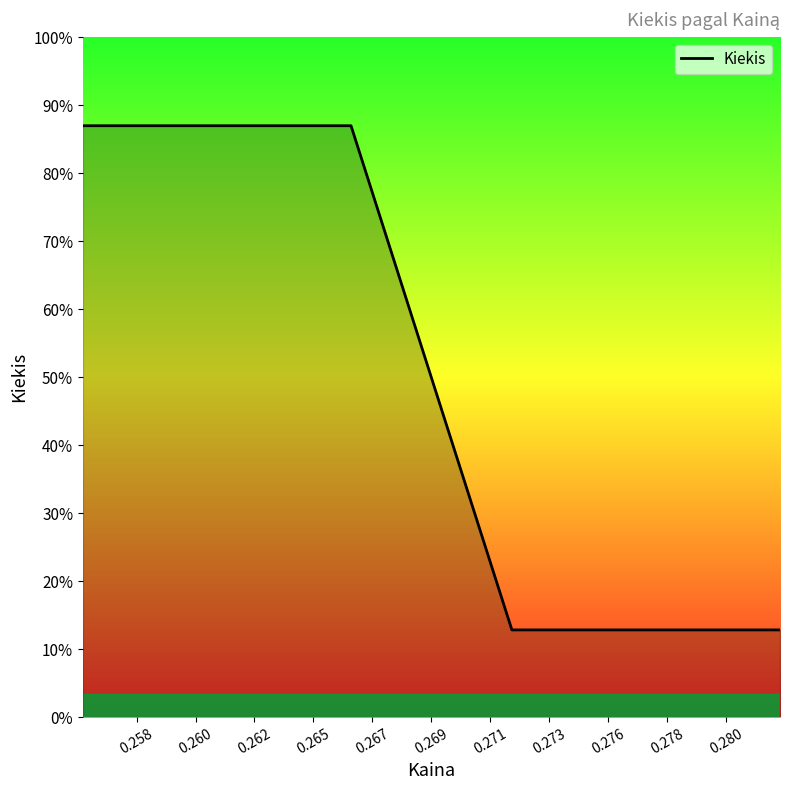

Does the chart display data point markers on the line(s)?

No